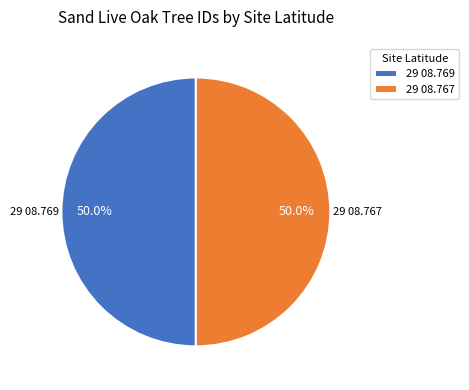

The 29 08.767 slice represents 58% of the pie. True or false?

False